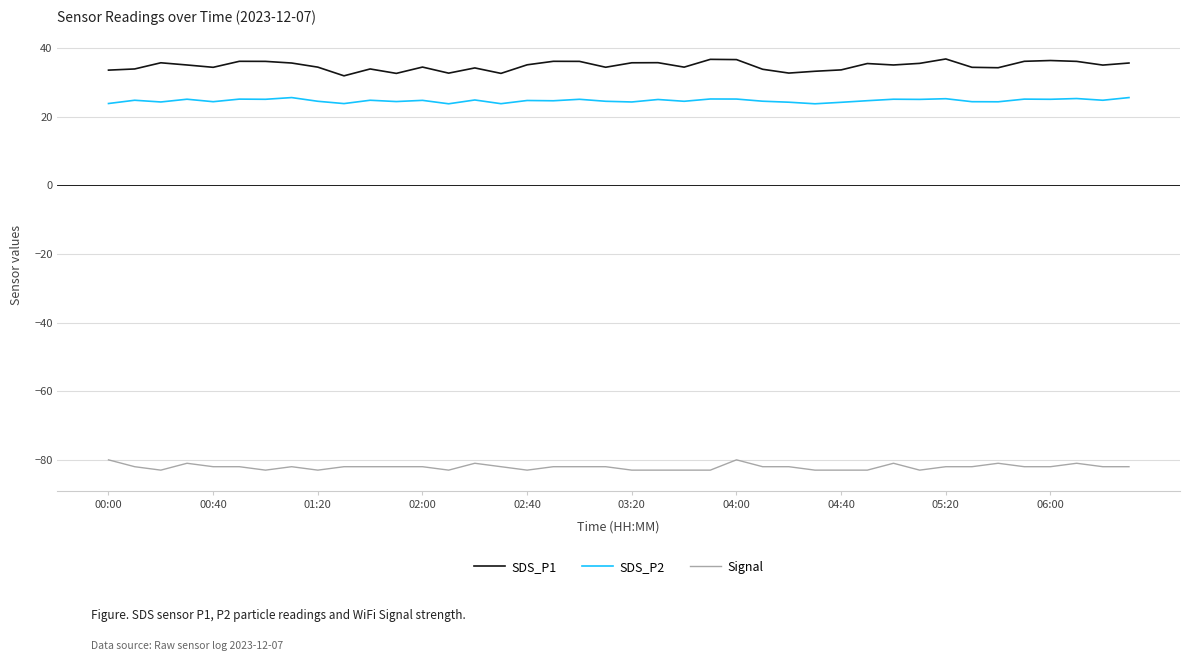

What is the difference between the maximum and second lowest values in the Signal series?

3.0